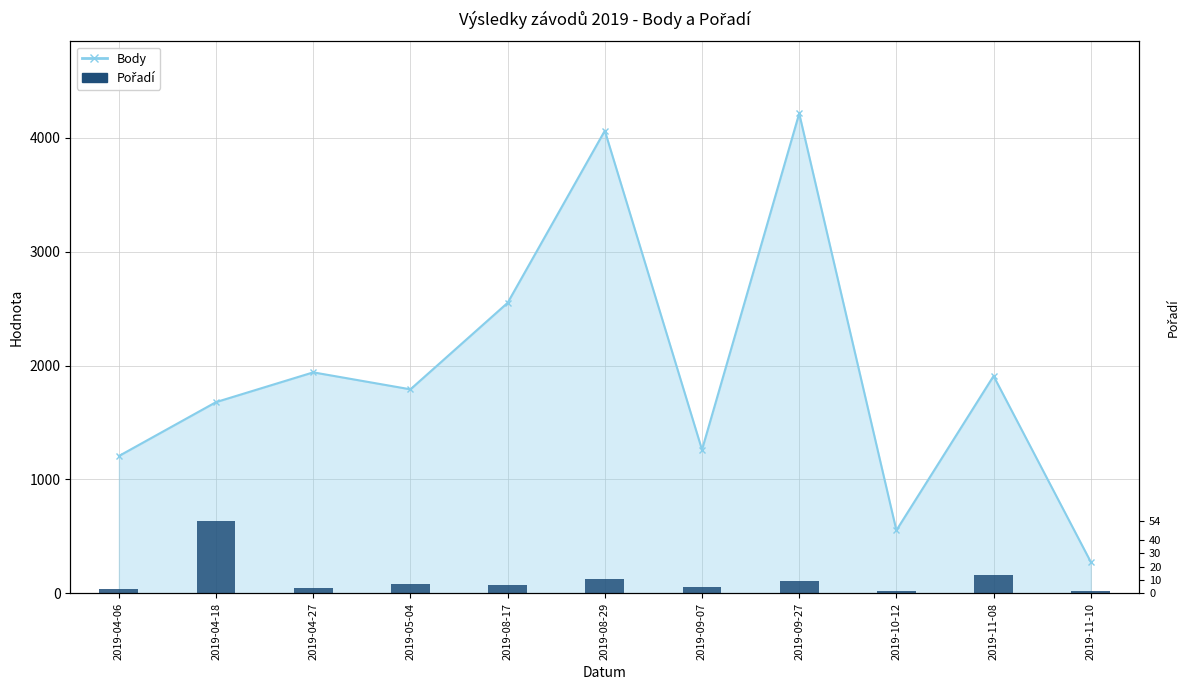

Between 2019-10-12 and 2019-04-06, which is larger?

2019-04-06